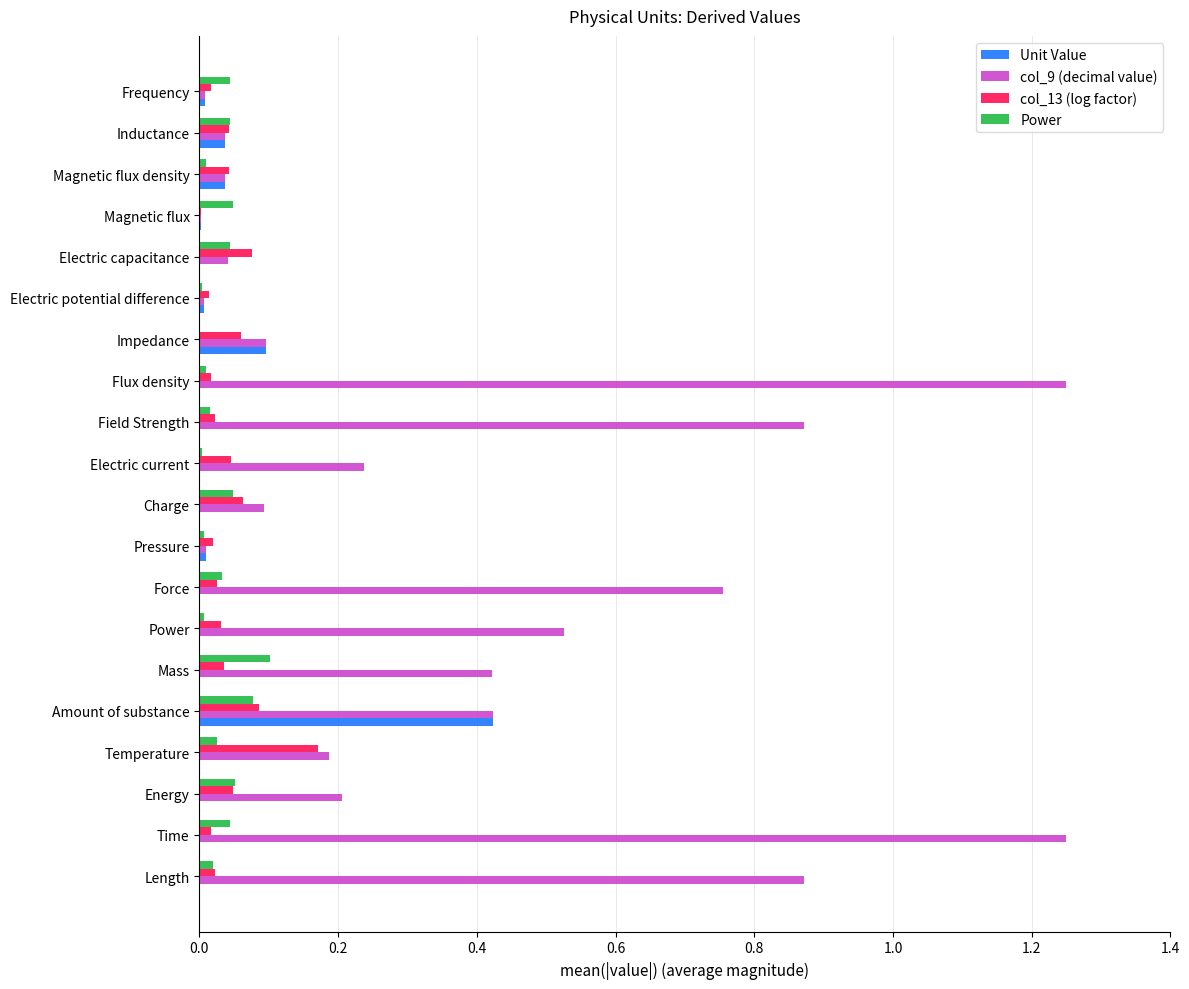

True or false: col_13 (log factor) has a value of 0.0 at Time.

True